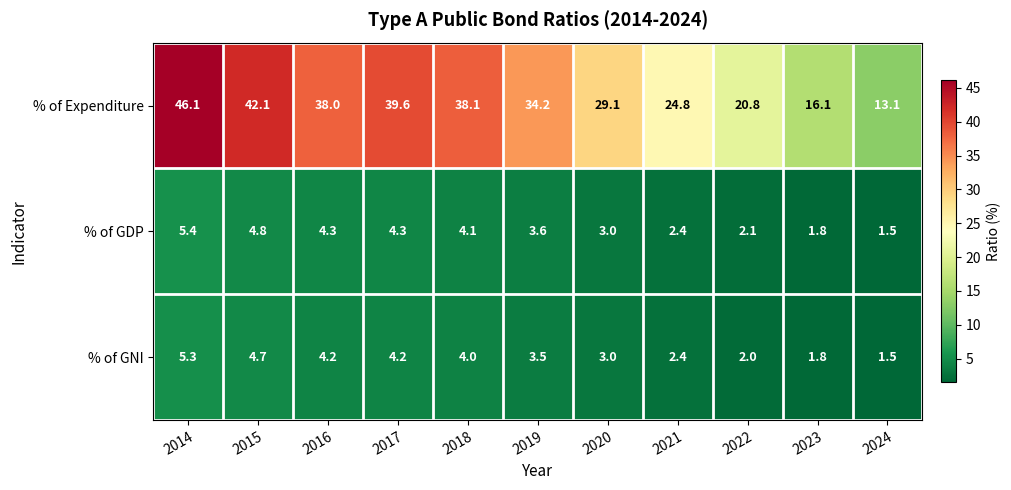

What is the difference between the maximum and minimum values in the % of GNI series?

3.8